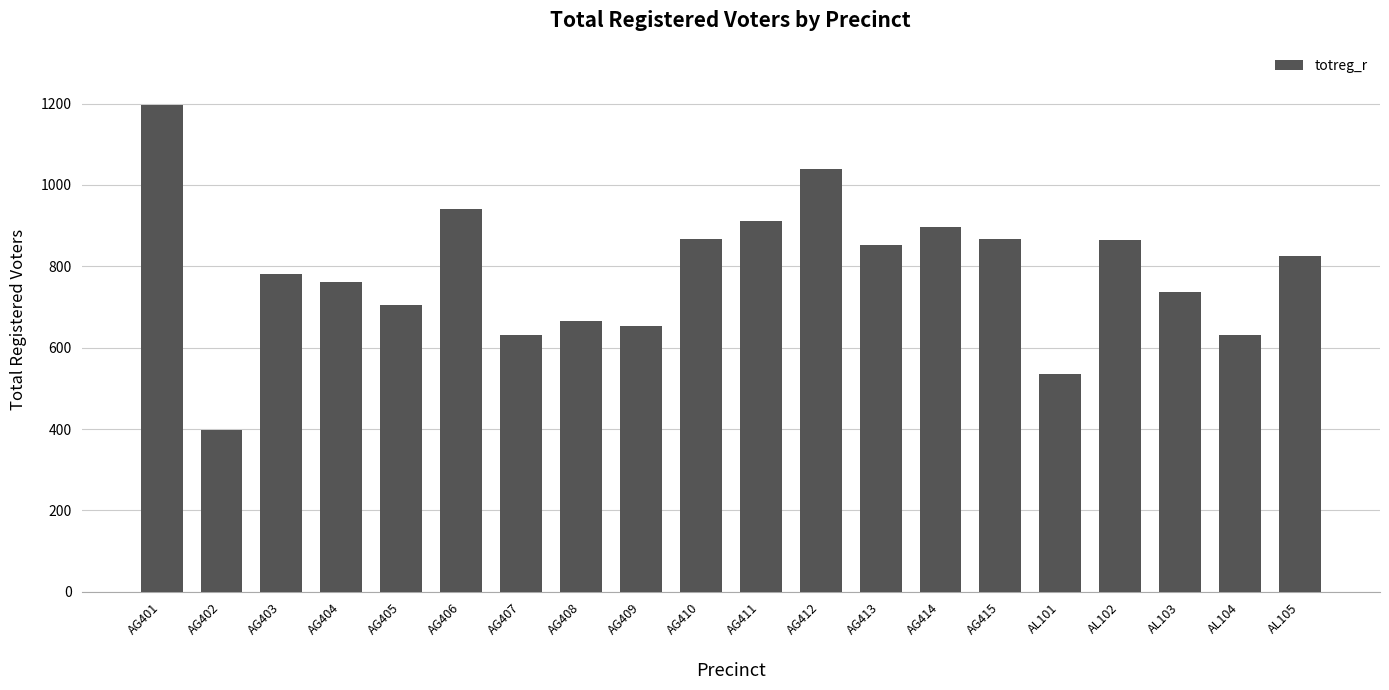

What is the label of the 5th bar from the left?

AG405